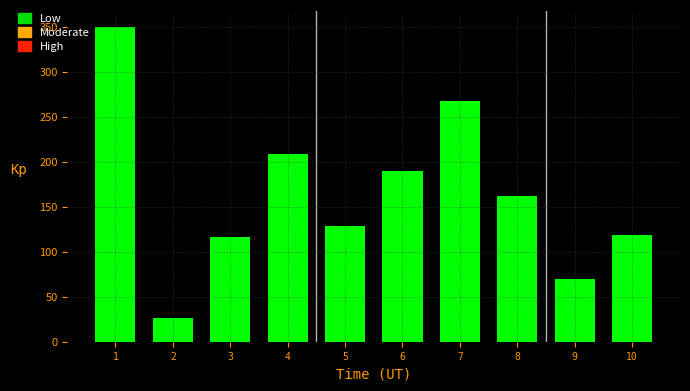

What is the average value?

163.6